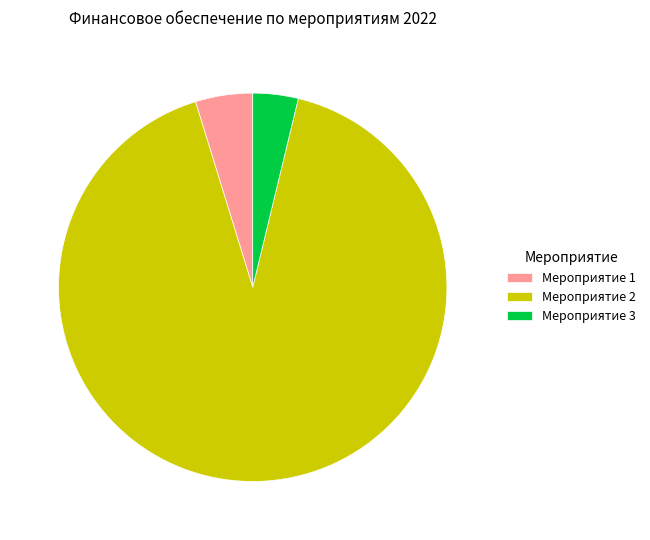

Is it true that Мероприятие 1 is 5% of the pie?

True